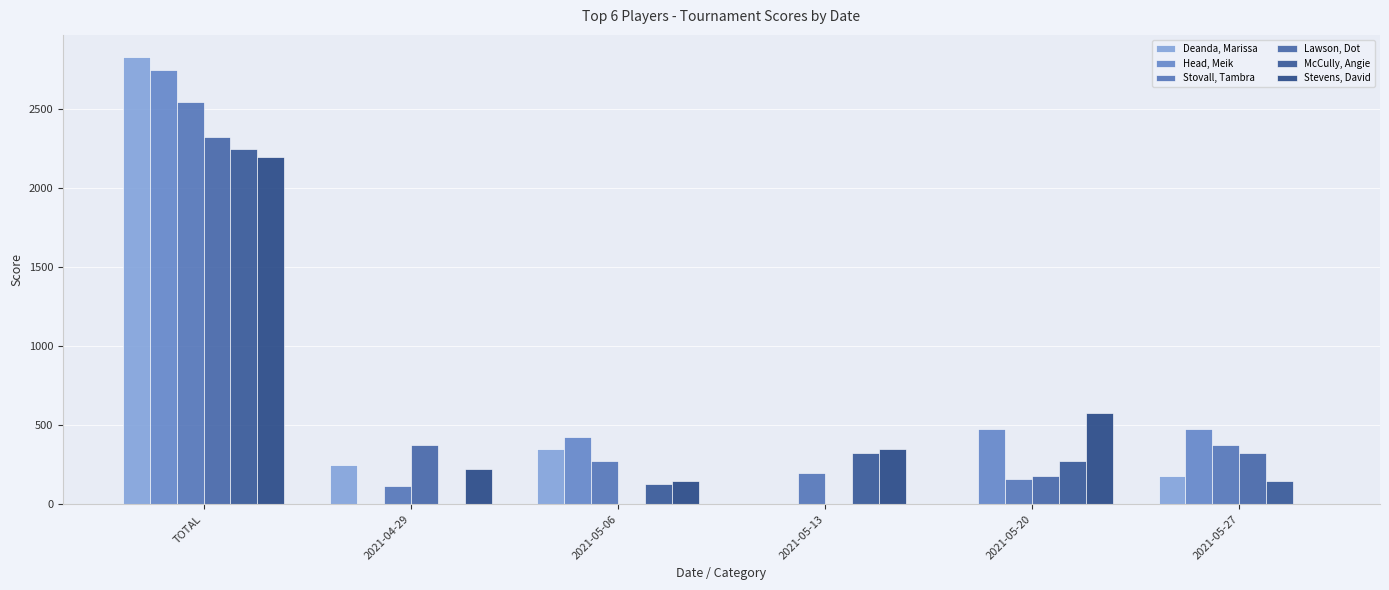

True or false: Deanda, Marissa has a value of 4455 at TOTAL.

False